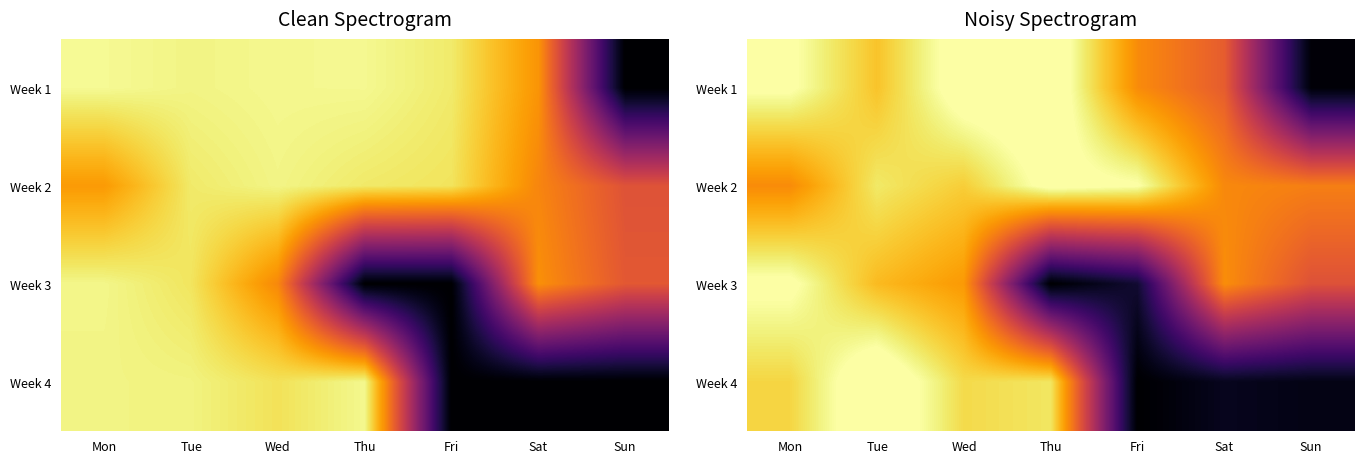

Rank the series by their maximum value, from lowest to highest.

Week 3, Week 2, Week 1, Week 4